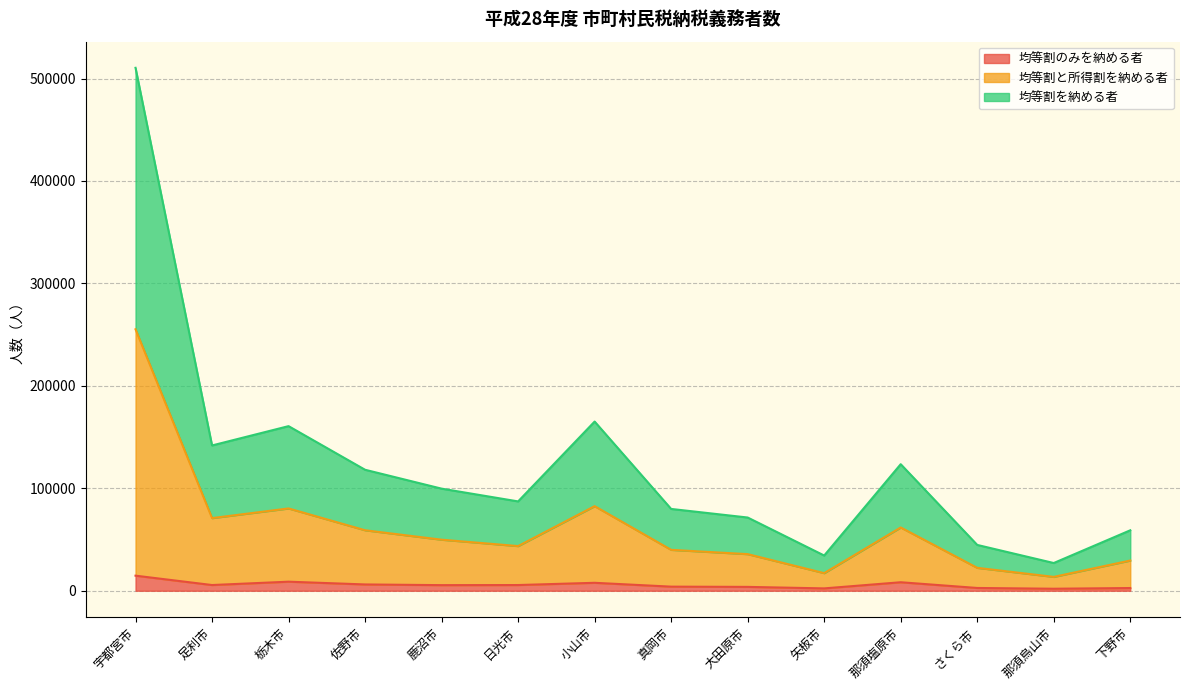

Count the number of categories in the chart.

14